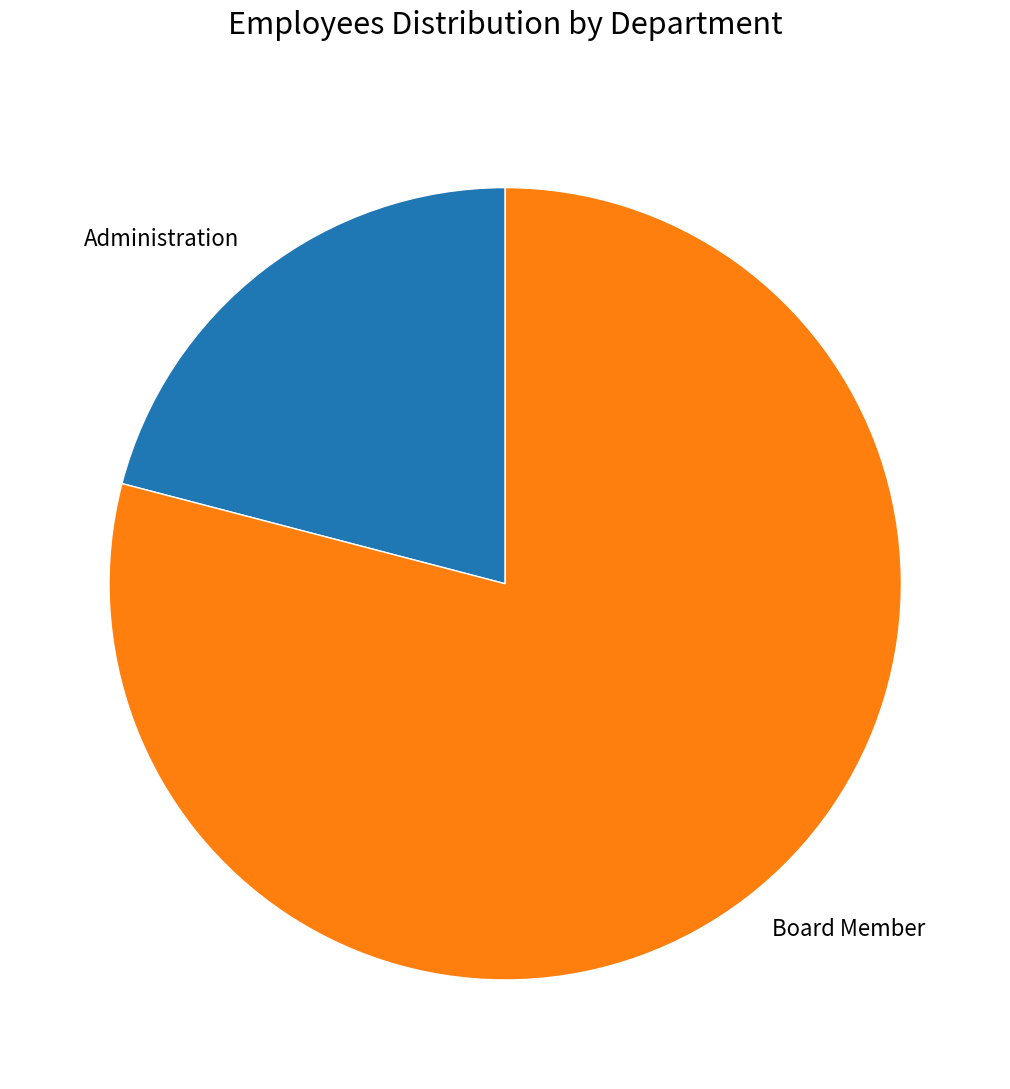

Which category has the smallest portion of the pie?

Administration